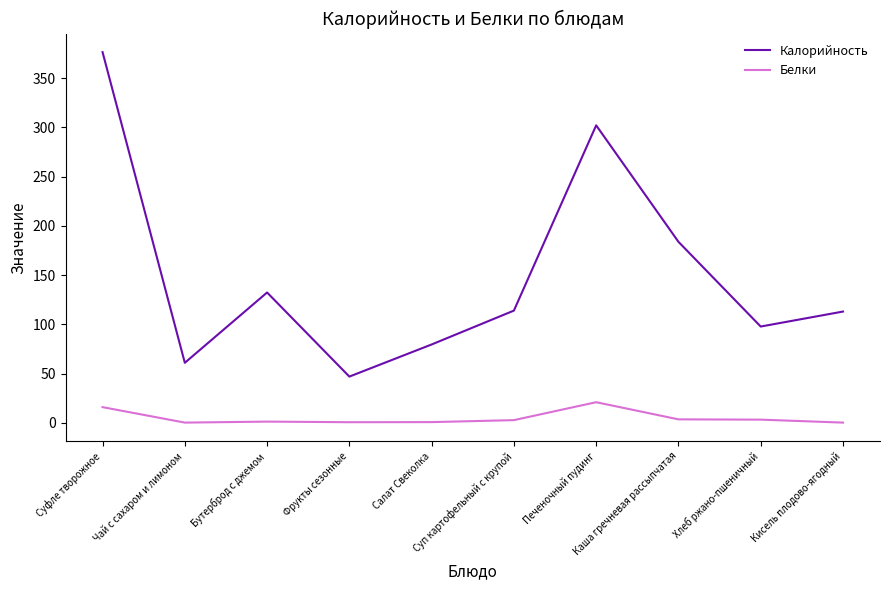

Rank the series by their average value, from lowest to highest.

Белки, Калорийность